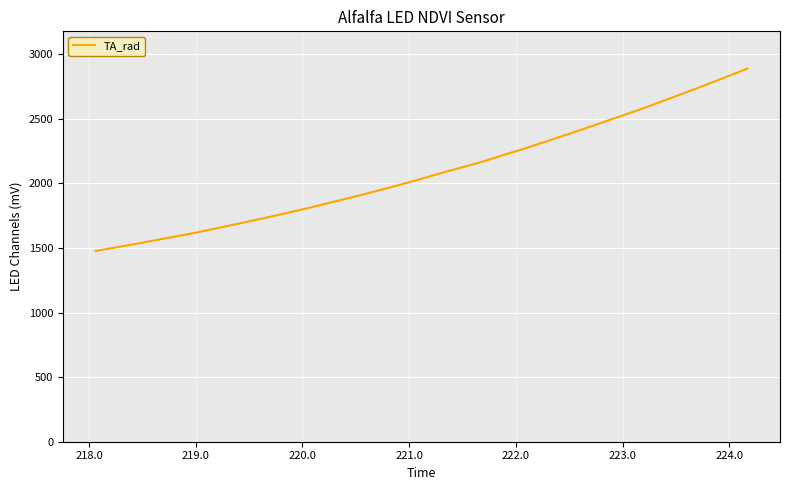

What is the greatest value displayed?

2889.3